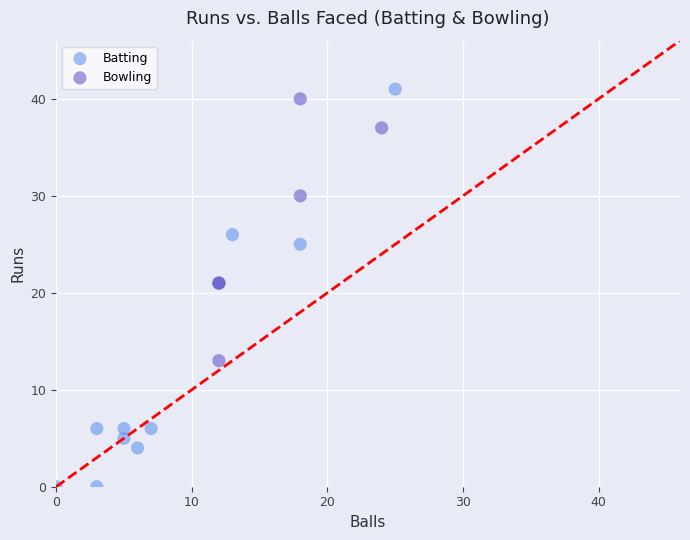

Which series has the widest spread of Y values?

Batting